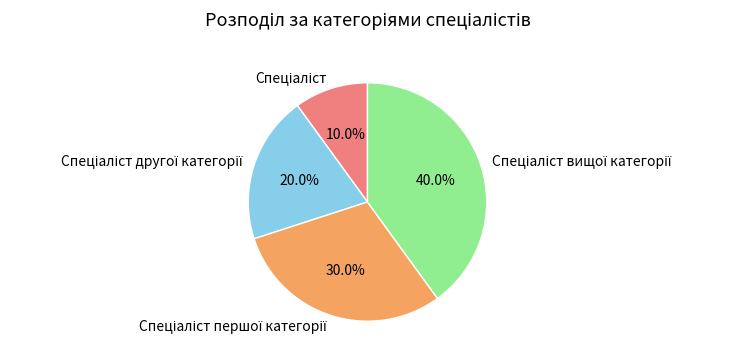

Is there any slice that represents more than half of the pie?

No